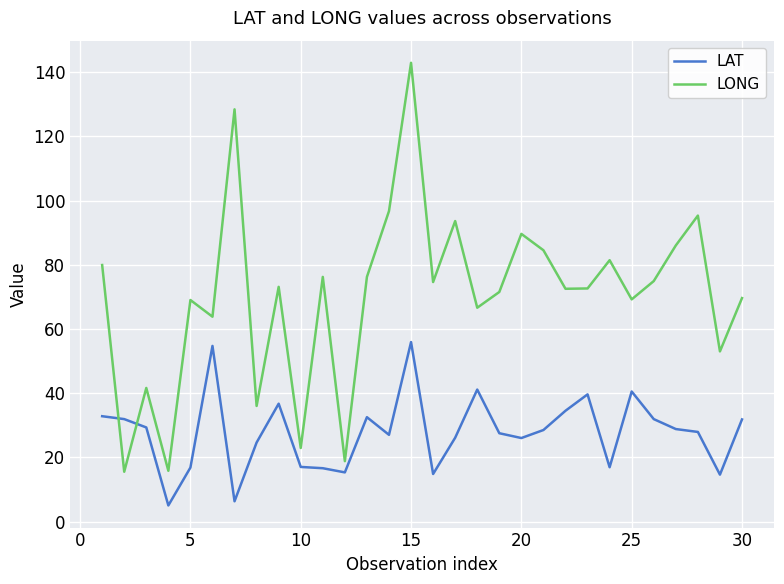

What is the difference between the maximum and minimum values in the LONG series?

127.4